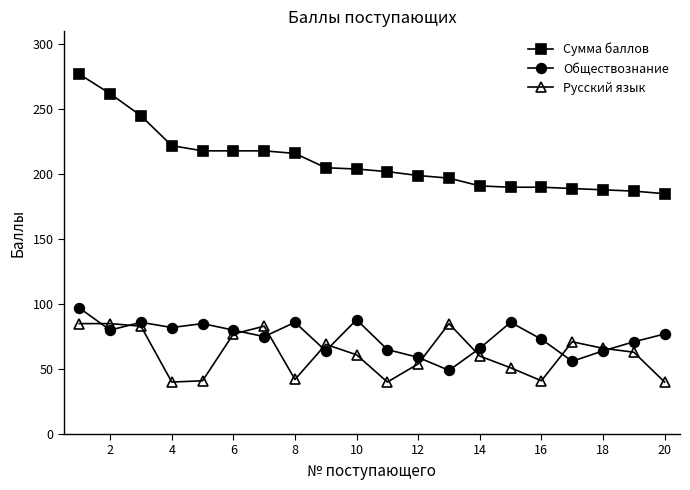

True or false: Сумма баллов and Обществознание intersect in this chart.

False